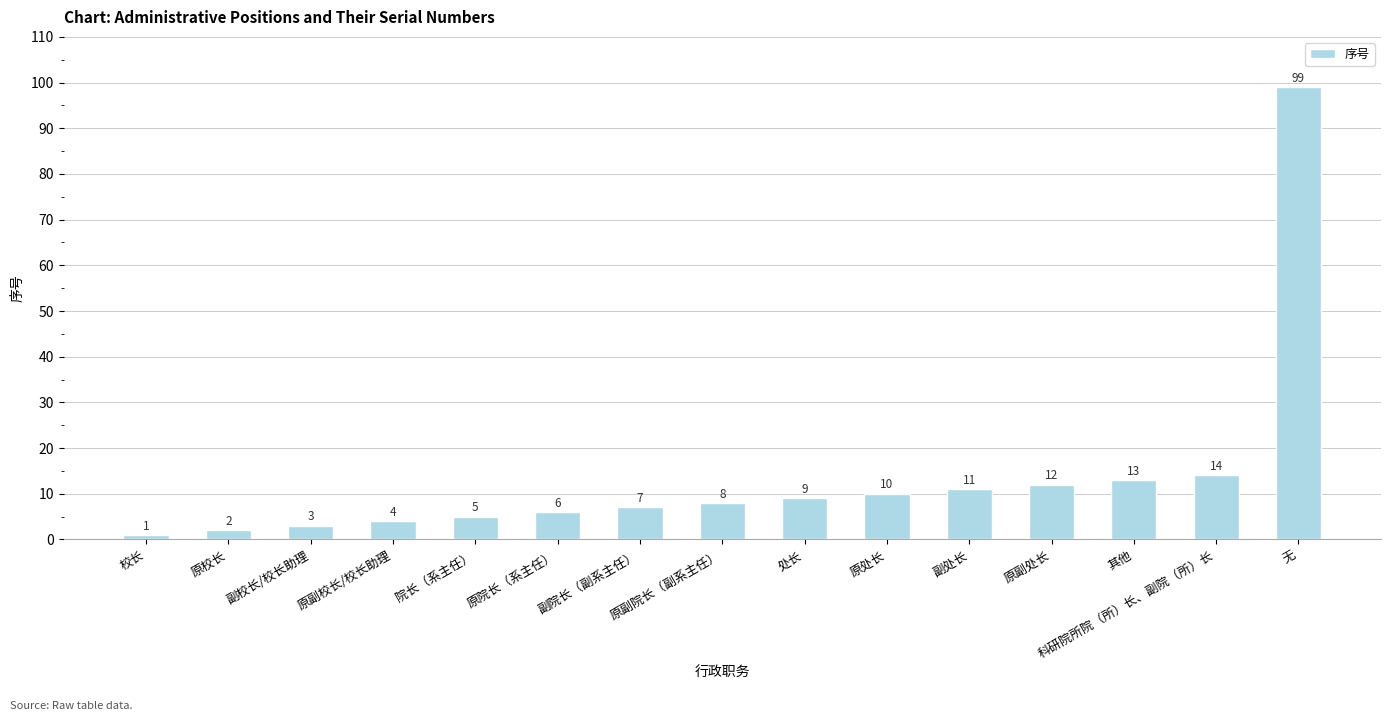

Reading left to right, extract all data points from this chart.

1	2	3	4	5	6	7	8	9	10	11	12	13	14	99